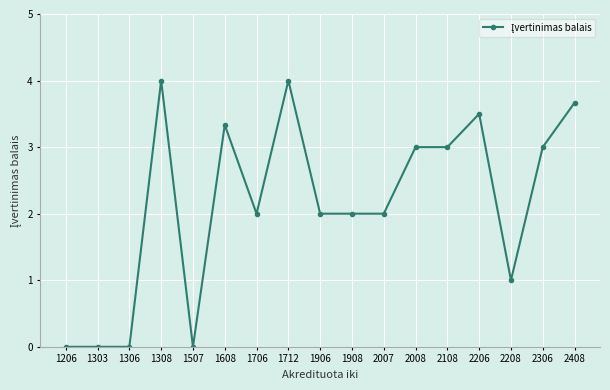

True or false: the data has more than 0 interior local peaks.

True